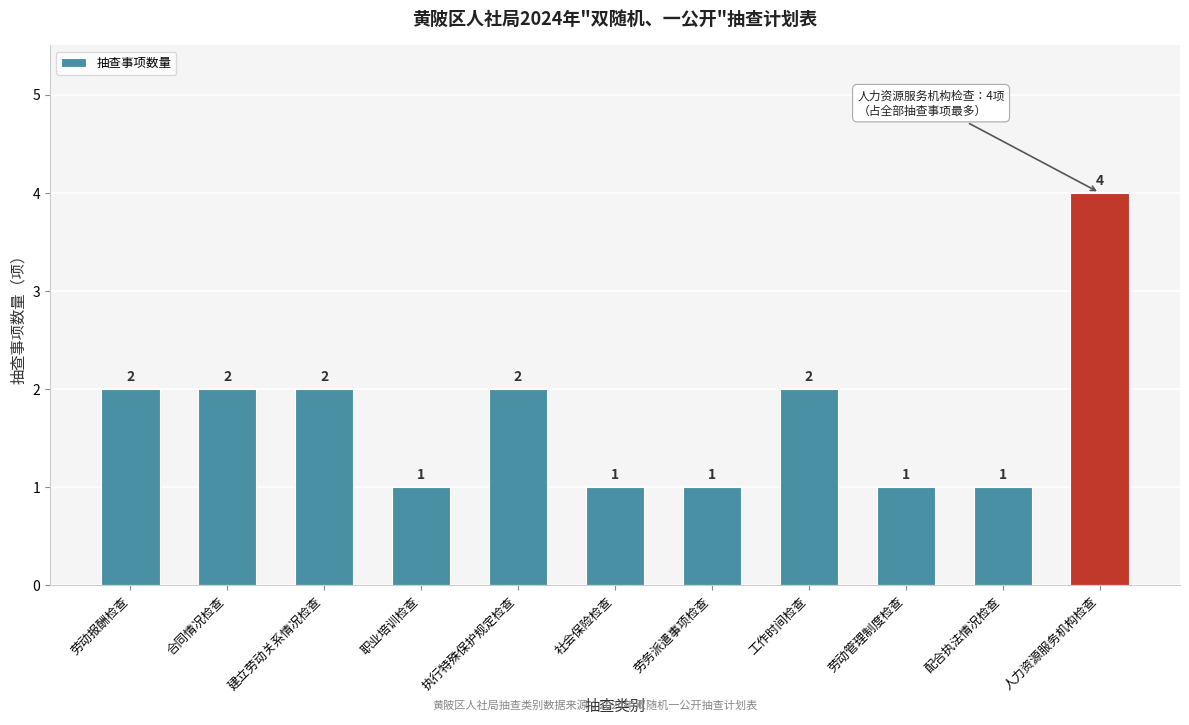

Reading left to right, what are all the values shown in this chart?

劳动报酬检查=2	合同情况检查=2	建立劳动关系情况检查=2	职业培训检查=1	执行特殊保护规定检查=2	社会保险检查=1	劳务派遣事项检查=1	工作时间检查=2	劳动管理制度检查=1	配合执法情况检查=1	人力资源服务机构检查=4